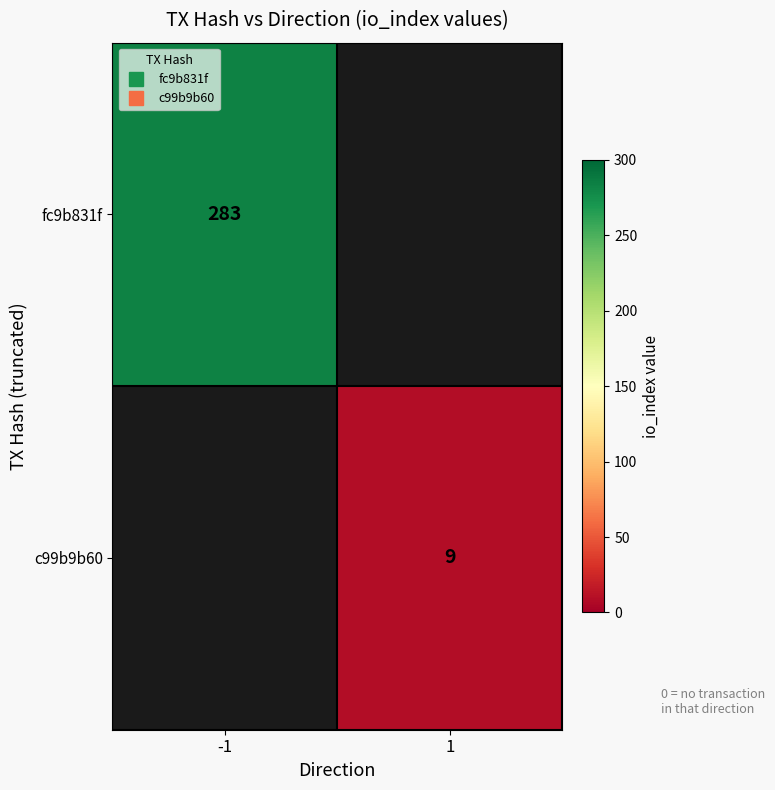

How many distinct data groups are displayed?

2